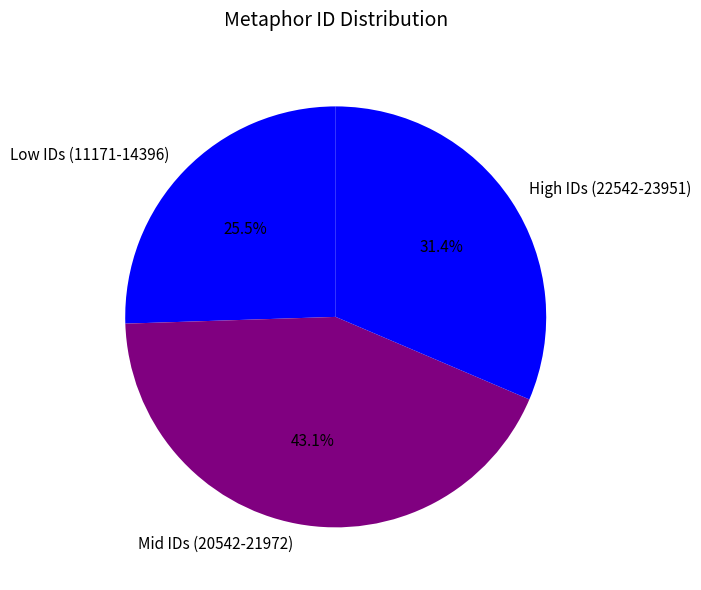

Between Low IDs (11171-14396) and High IDs (22542-23951), which is larger?

High IDs (22542-23951)